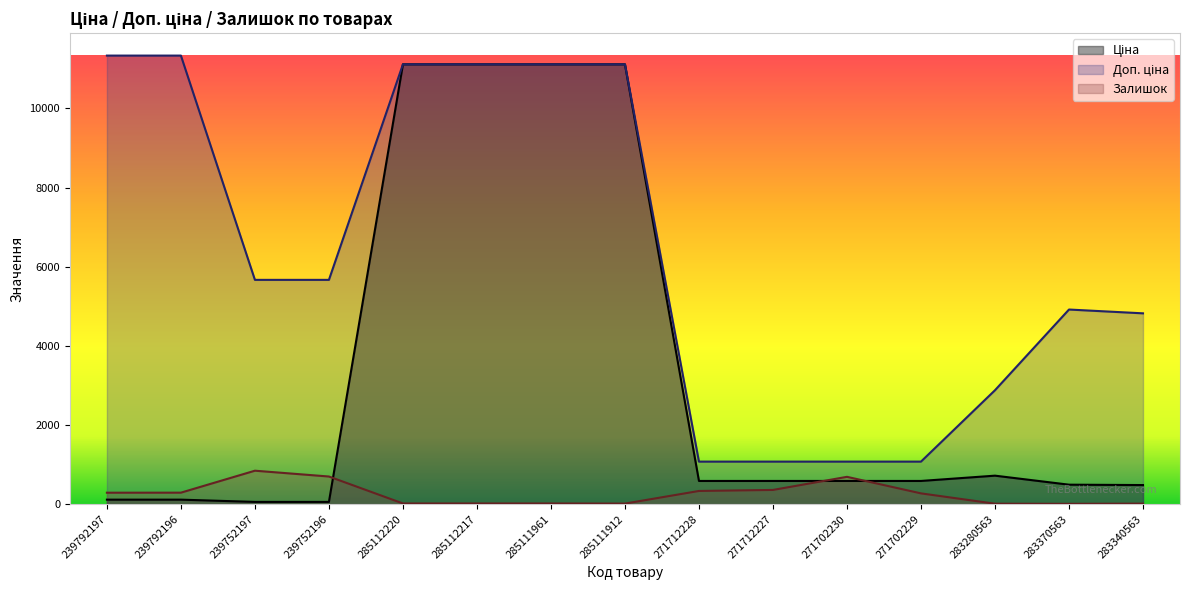

Between 271712228 and 285111961, which is larger?

285111961